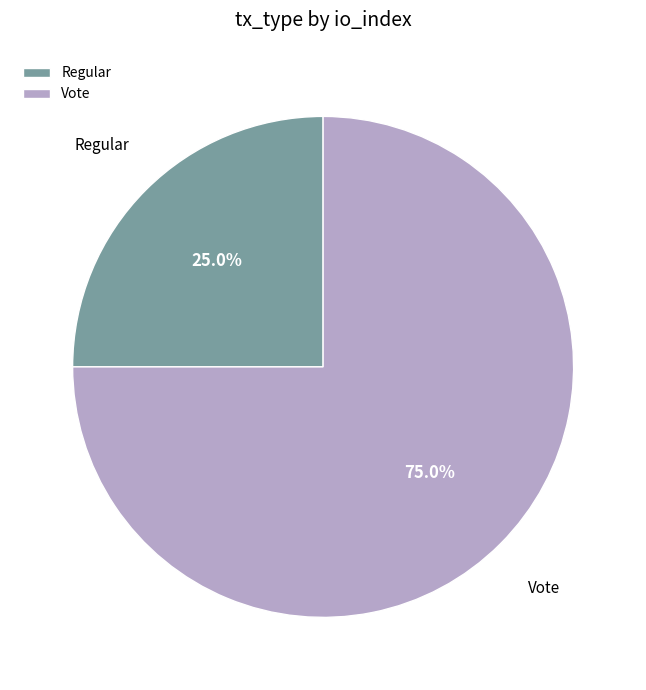

To the nearest percent, what is the combined percentage of Vote and Regular?

100%